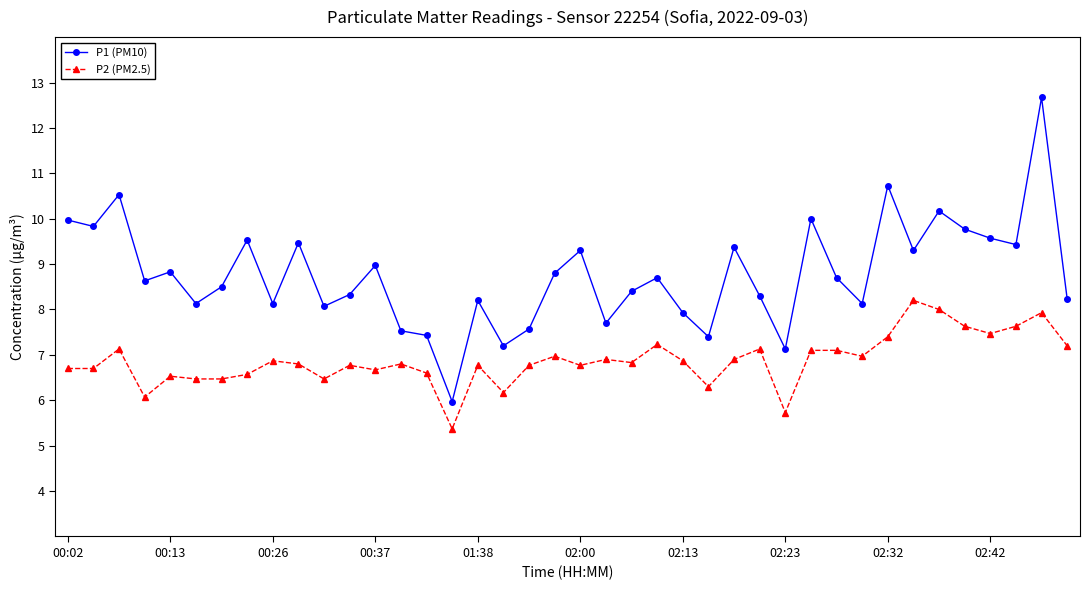

What is the value of the P2 (PM2.5) point at the 2nd from the left?

6.7